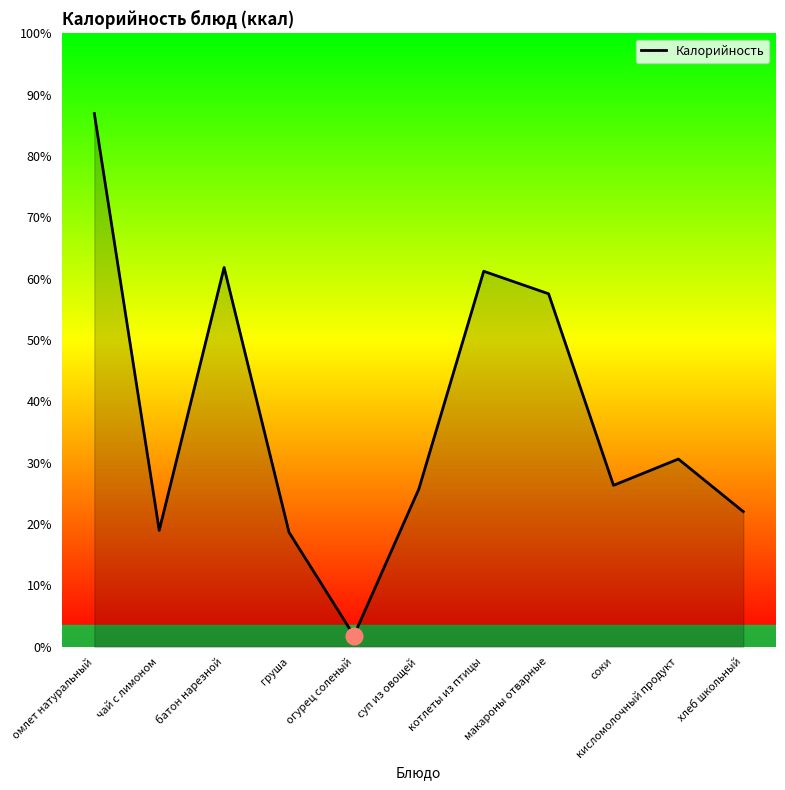

Does the chart display data point markers on the line(s)?

No